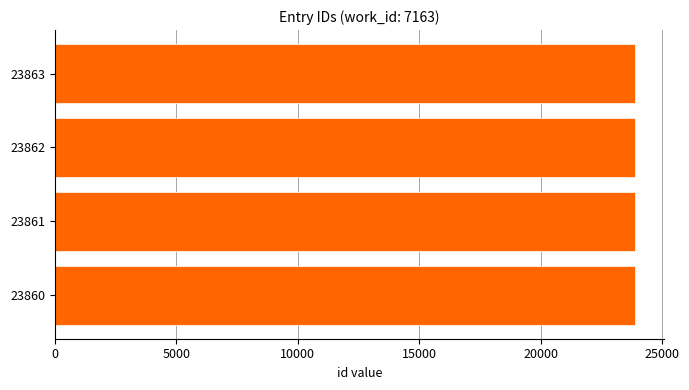

What is the ratio of the value at 23863 to the value at 23861?

1.0